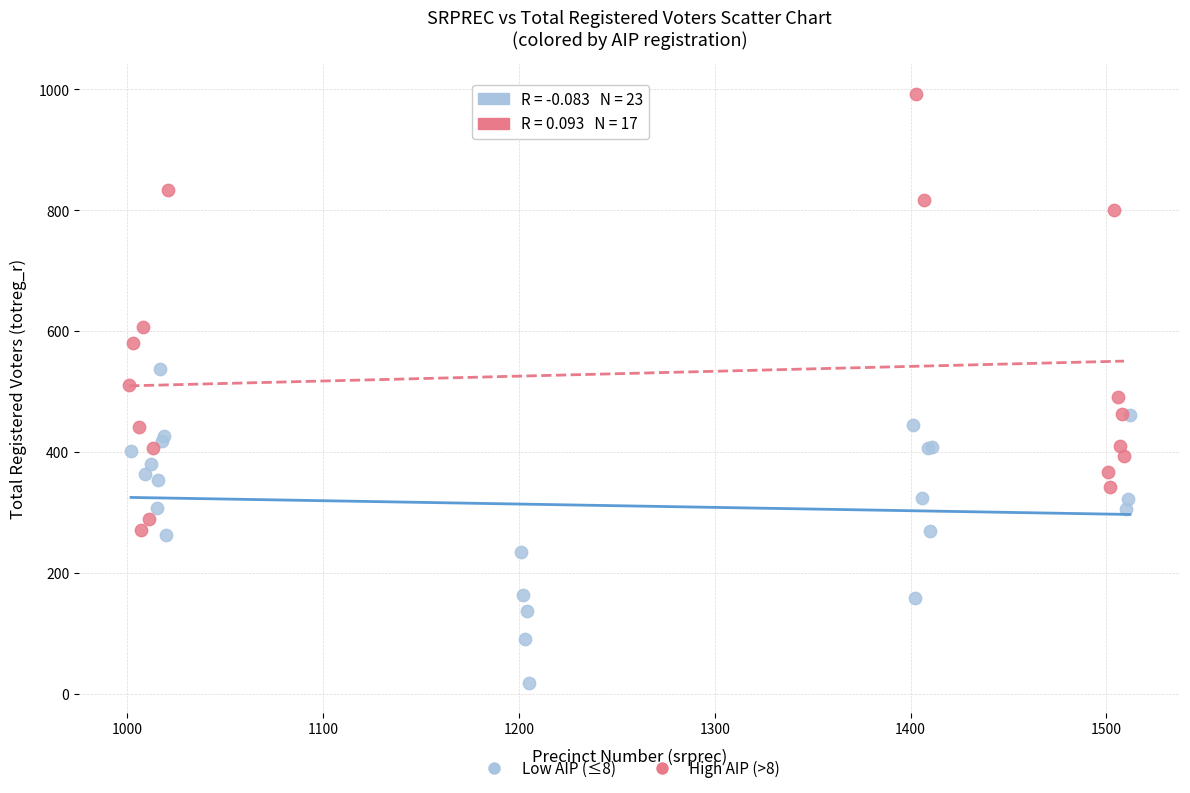

Which series reaches the minimum Y coordinate?

Low AIP (≤8)